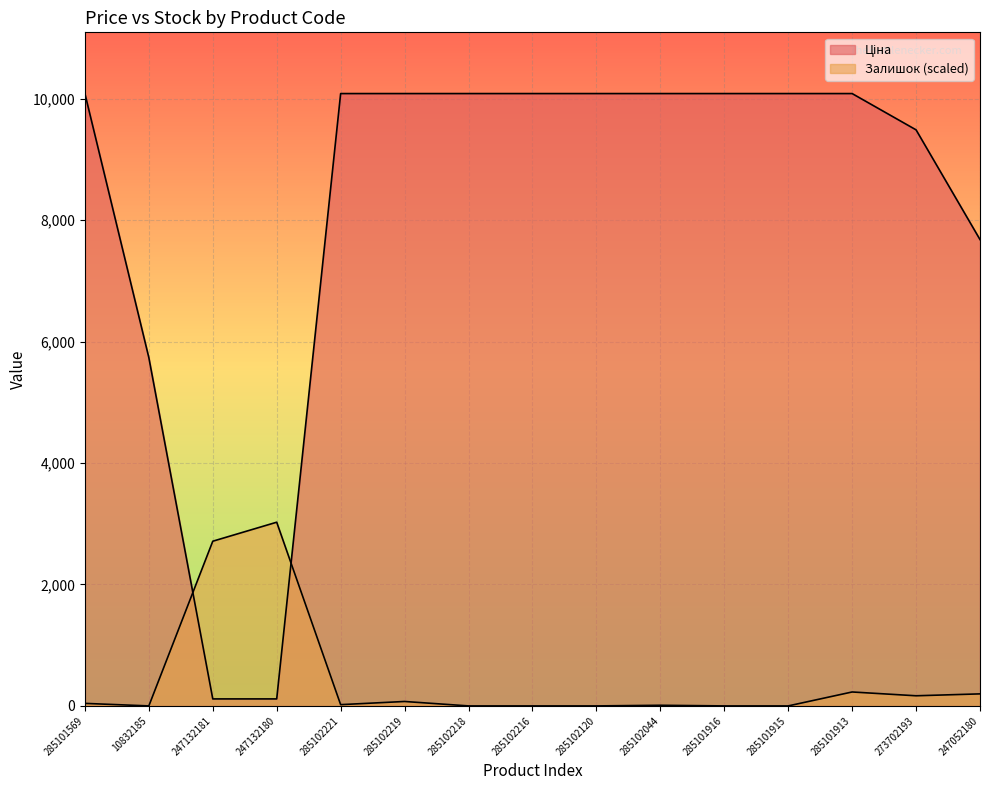

List the series in order of their overall mean, highest first.

Ціна, Залишок